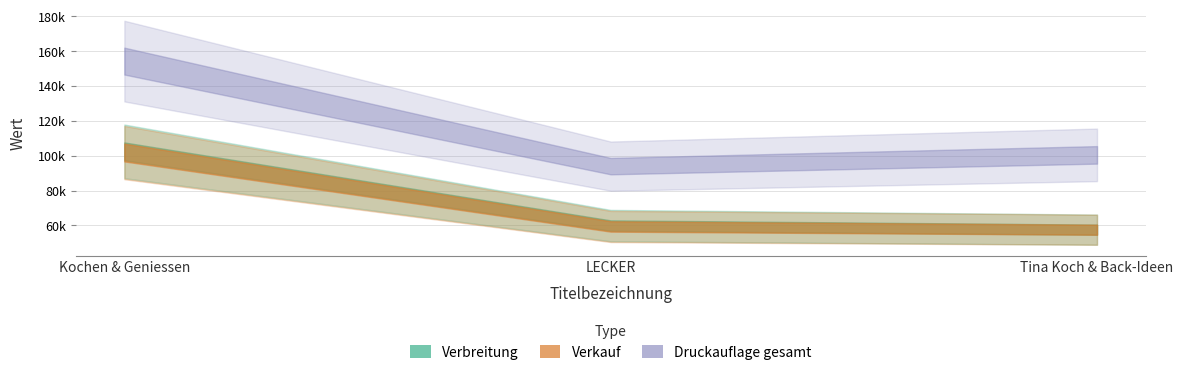

Between LECKER and Kochen & Geniessen, which is larger?

Kochen & Geniessen